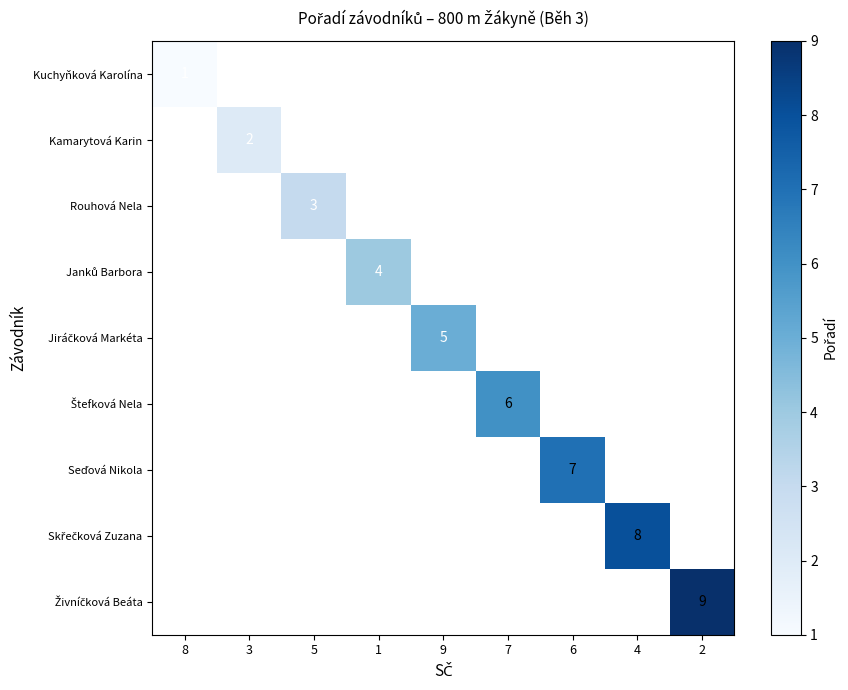

List the series in order of their peak value, lowest first.

Kuchyňková Karolína, Kamarytová Karin, Rouhová Nela, Janků Barbora, Jiráčková Markéta, Štefková Nela, Seďová Nikola, Skřečková Zuzana, Živníčková Beáta